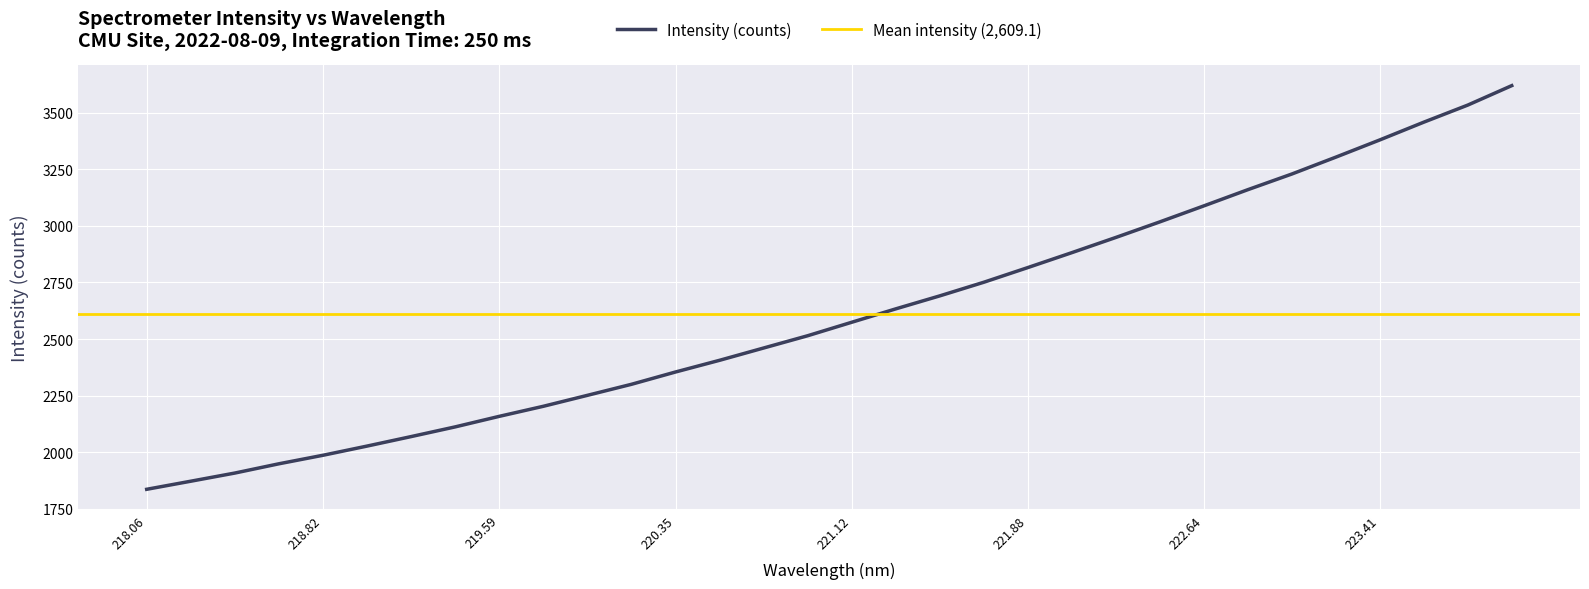

What is the label of the 11th point from the left?

219.9712